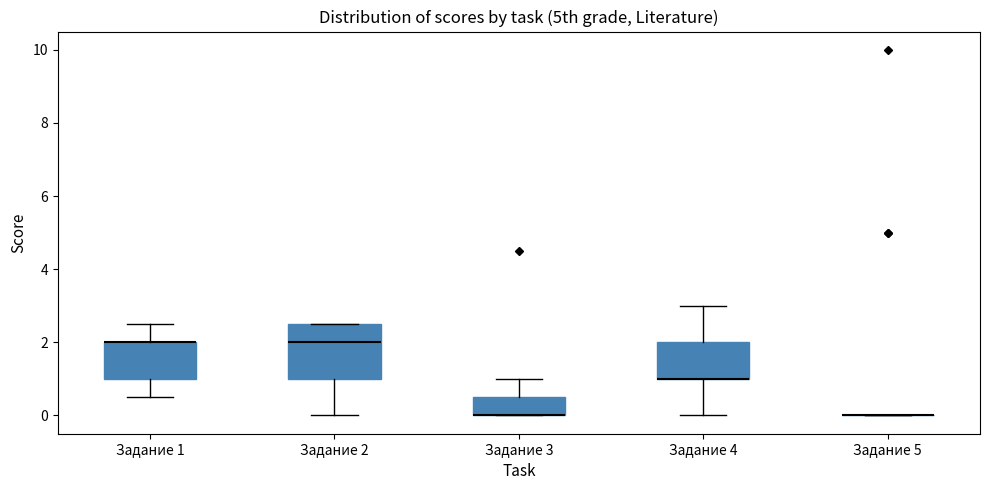

Comparing the boxes themselves (not the whiskers), which one is the tallest?

Задание 2